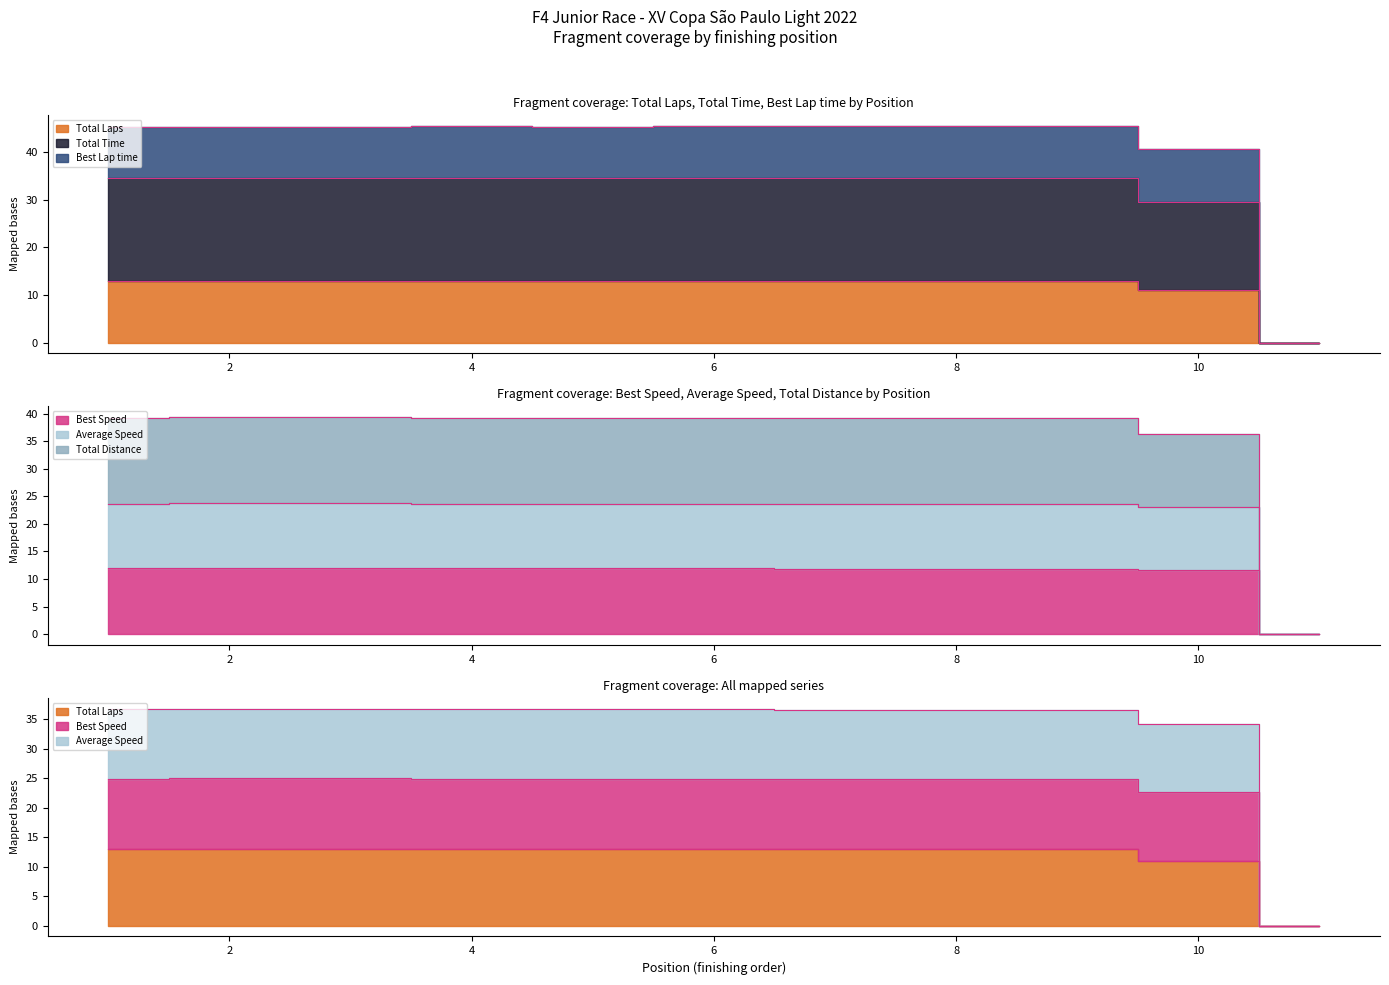

True or false: Average Speed and Best Speed intersect in this chart.

False